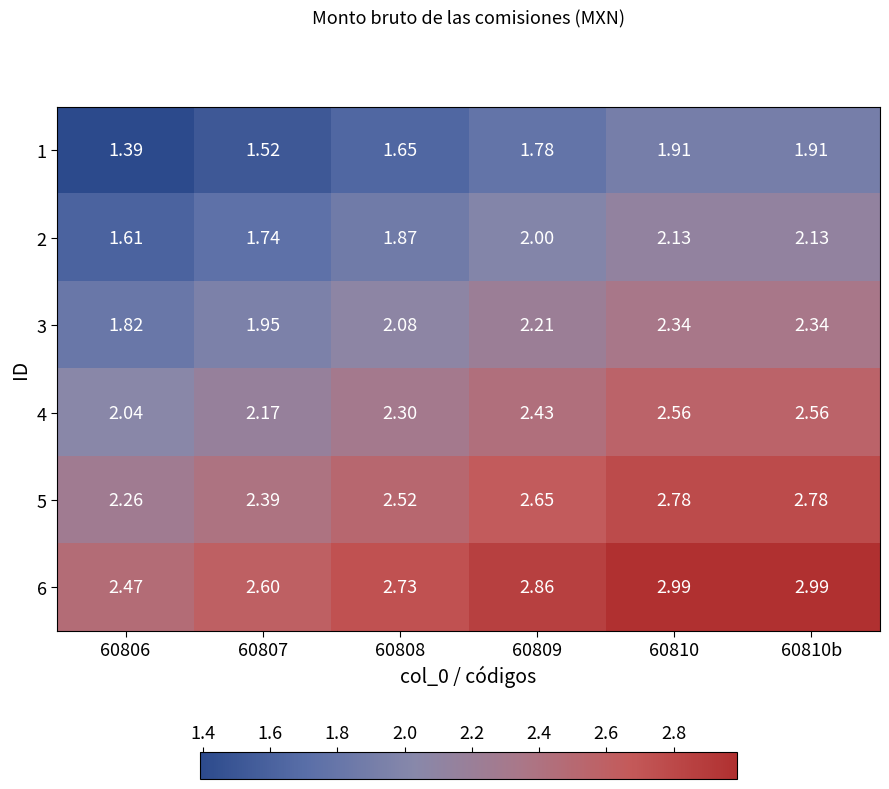

Is the value of 1 at 60809 greater than the value of 3 at 60809?

No